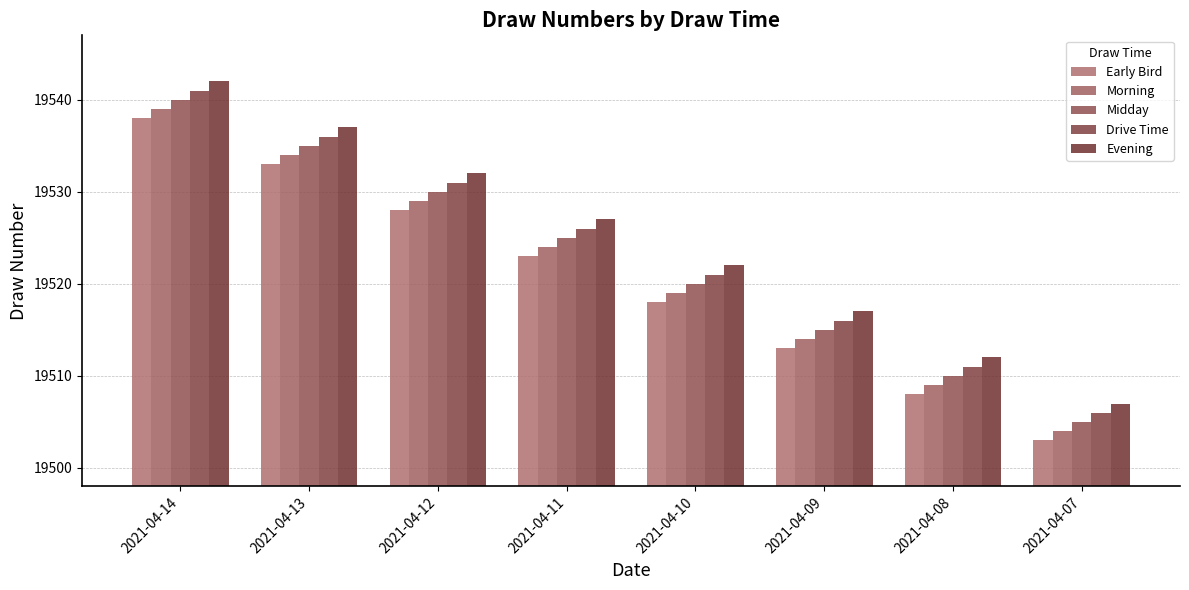

Is it true that Evening equals 31821 at 2021-04-12?

False